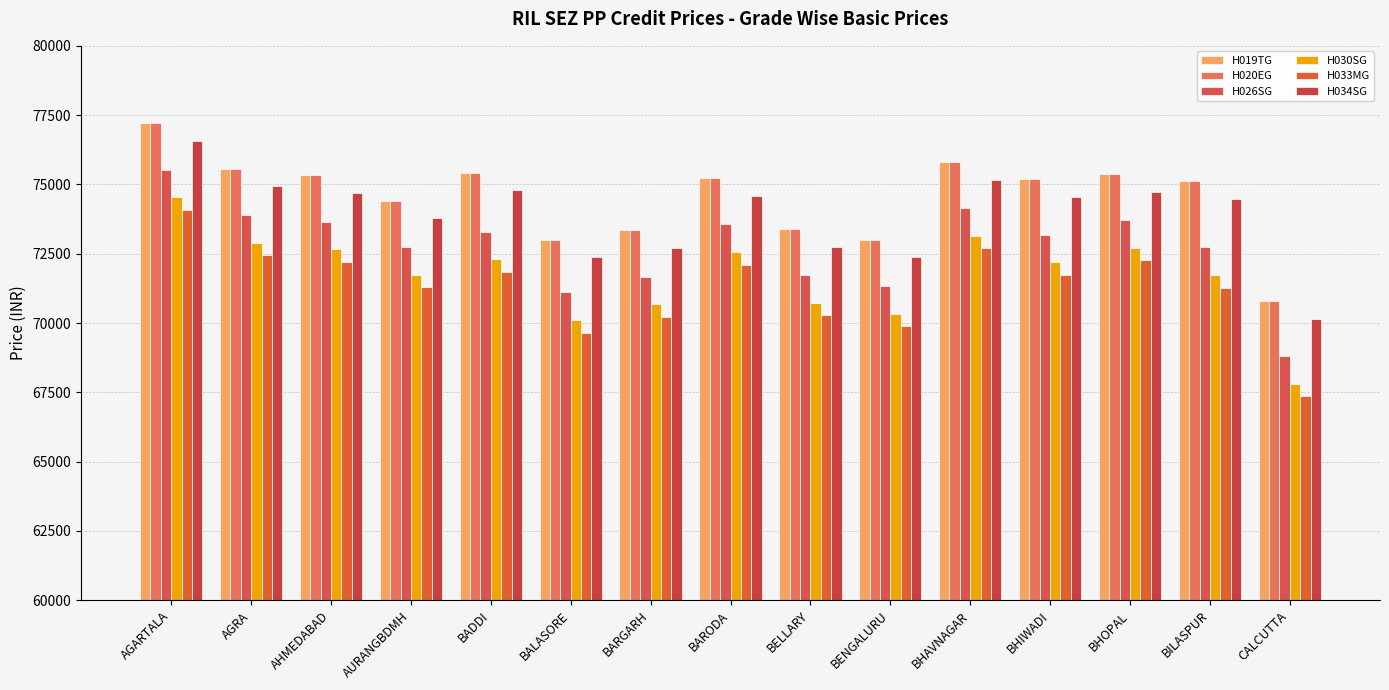

What is the label of the 12th bar from the left?

BHIWADI